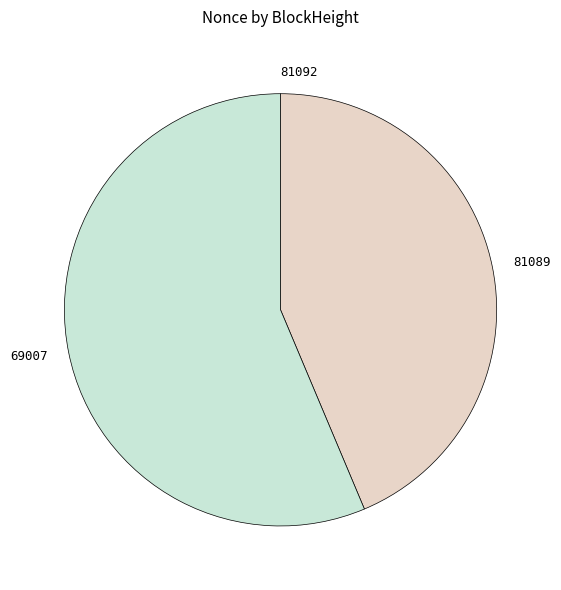

Is the sum of 69007 and 81089 greater than half?

Yes